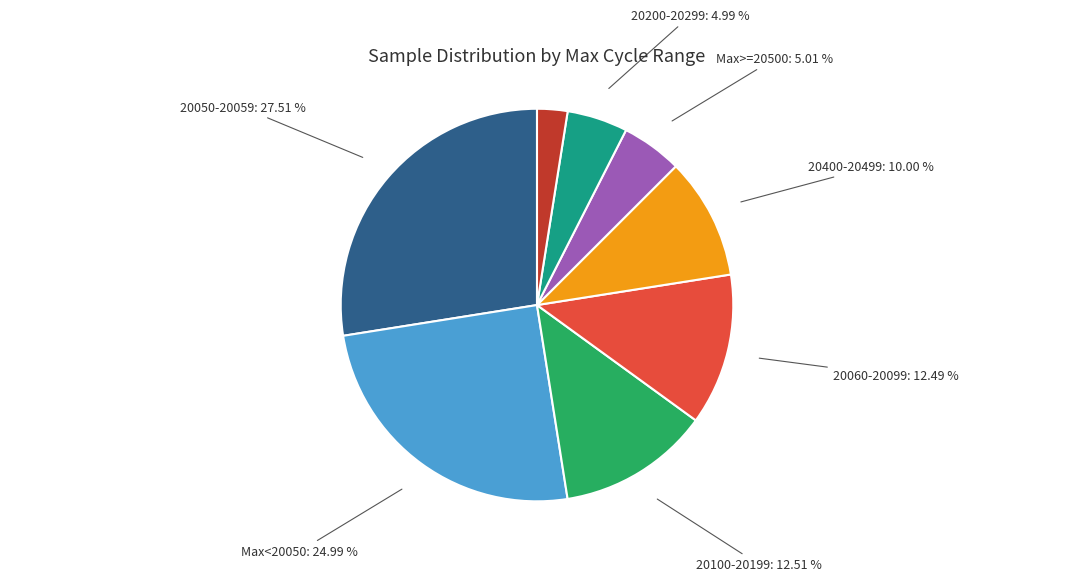

Is the sum of 20050-20059 and 20400-20499 greater than half?

No